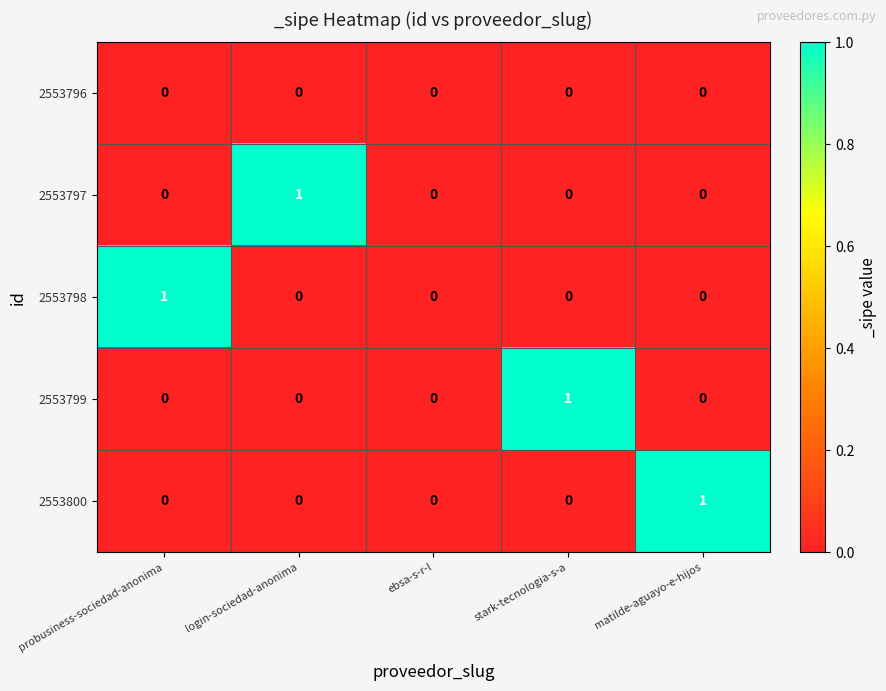

Reading right to left, what are all the values shown in this chart?

2553796: matilde-aguayo-e-hijos=0	stark-tecnologia-s-a=0	ebsa-s-r-l=0	login-sociedad-anonima=0	probusiness-sociedad-anonima=0
2553797: matilde-aguayo-e-hijos=0	stark-tecnologia-s-a=0	ebsa-s-r-l=0	login-sociedad-anonima=1	probusiness-sociedad-anonima=0
2553798: matilde-aguayo-e-hijos=0	stark-tecnologia-s-a=0	ebsa-s-r-l=0	login-sociedad-anonima=0	probusiness-sociedad-anonima=1
2553799: matilde-aguayo-e-hijos=0	stark-tecnologia-s-a=1	ebsa-s-r-l=0	login-sociedad-anonima=0	probusiness-sociedad-anonima=0
2553800: matilde-aguayo-e-hijos=1	stark-tecnologia-s-a=0	ebsa-s-r-l=0	login-sociedad-anonima=0	probusiness-sociedad-anonima=0